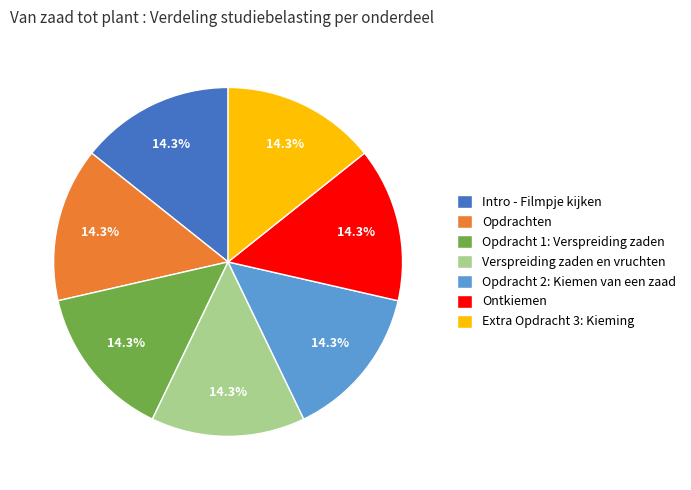

To the nearest percent, what portion does Extra Opdracht 3: Kieming represent?

14%